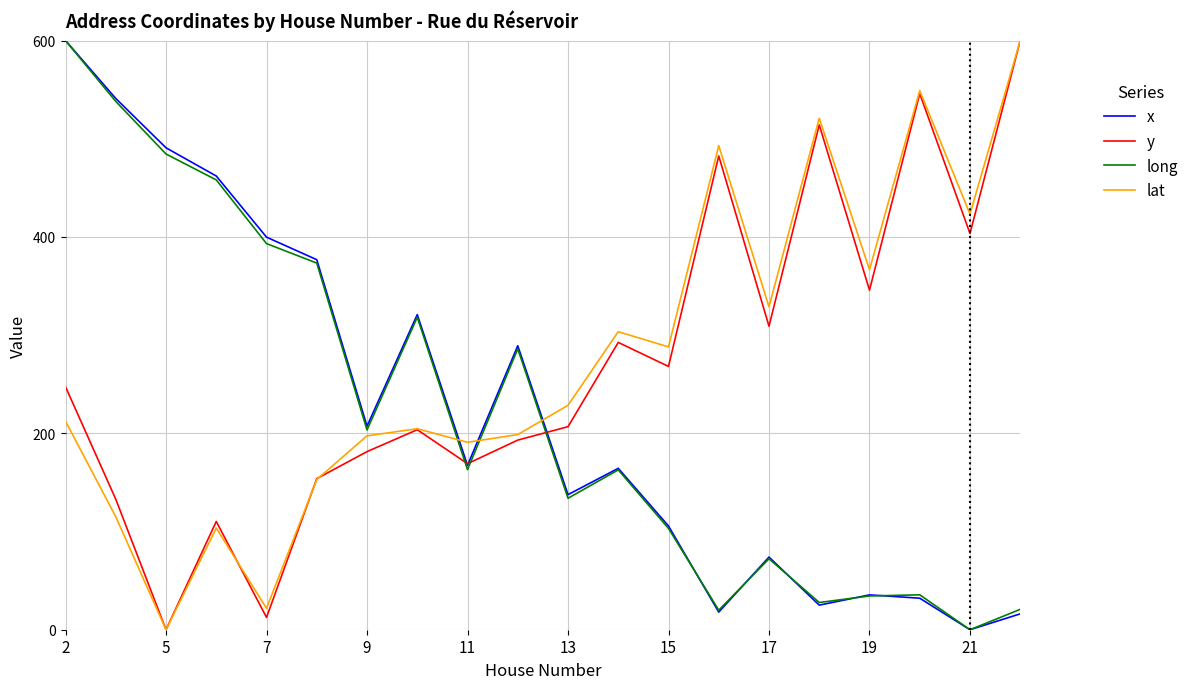

What is the sum of all x values?

4463.6